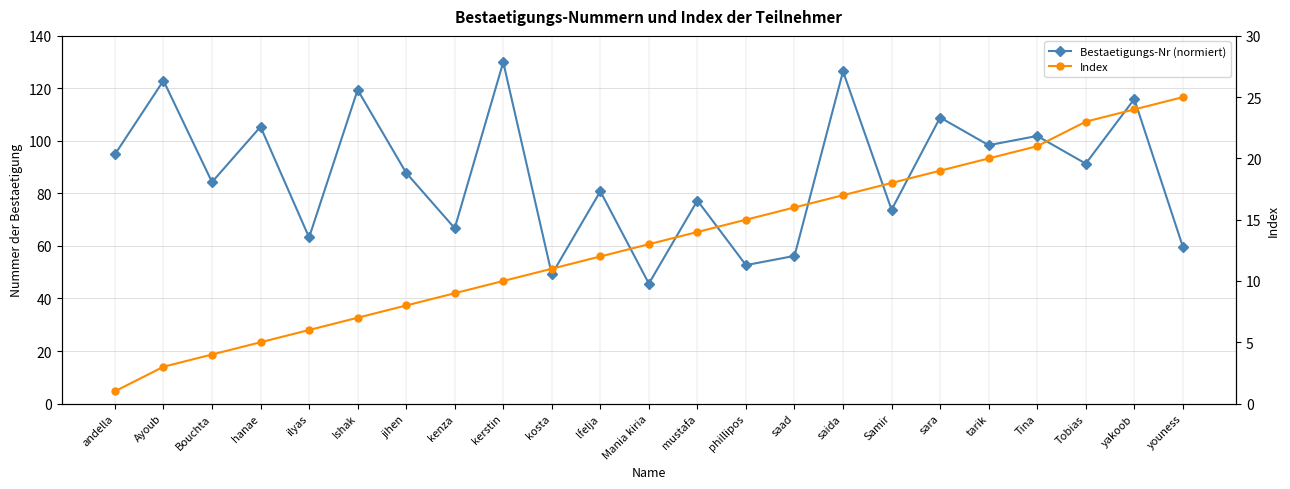

Reading left to right, list all the values displayed in this chart.

Bestaetigungs-Nr (normiert): 94.9	123.0	84.3	105.4	63.2	119.5	87.8	66.8	130.0	49.2	80.8	45.7	77.3	52.7	56.2	126.5	73.8	108.9	98.4	101.9	91.4	115.9	59.7
Index: 1.0	3.0	4.0	5.0	6.0	7.0	8.0	9.0	10.0	11.0	12.0	13.0	14.0	15.0	16.0	17.0	18.0	19.0	20.0	21.0	23.0	24.0	25.0